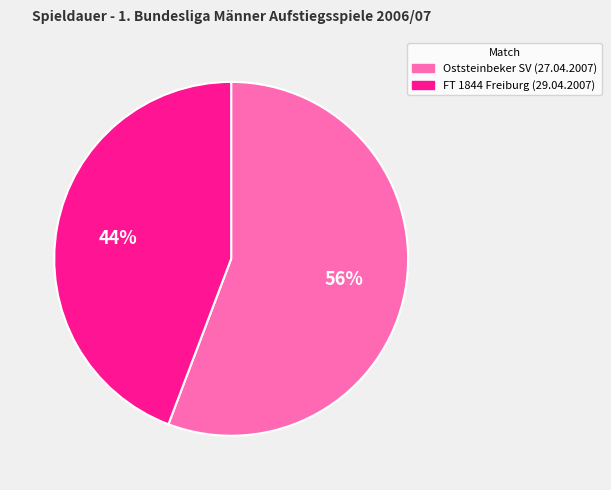

To the nearest percent, what is the difference between the Oststeinbeker SV (27.04.2007) and FT 1844 Freiburg (29.04.2007) slice percentages?

12%